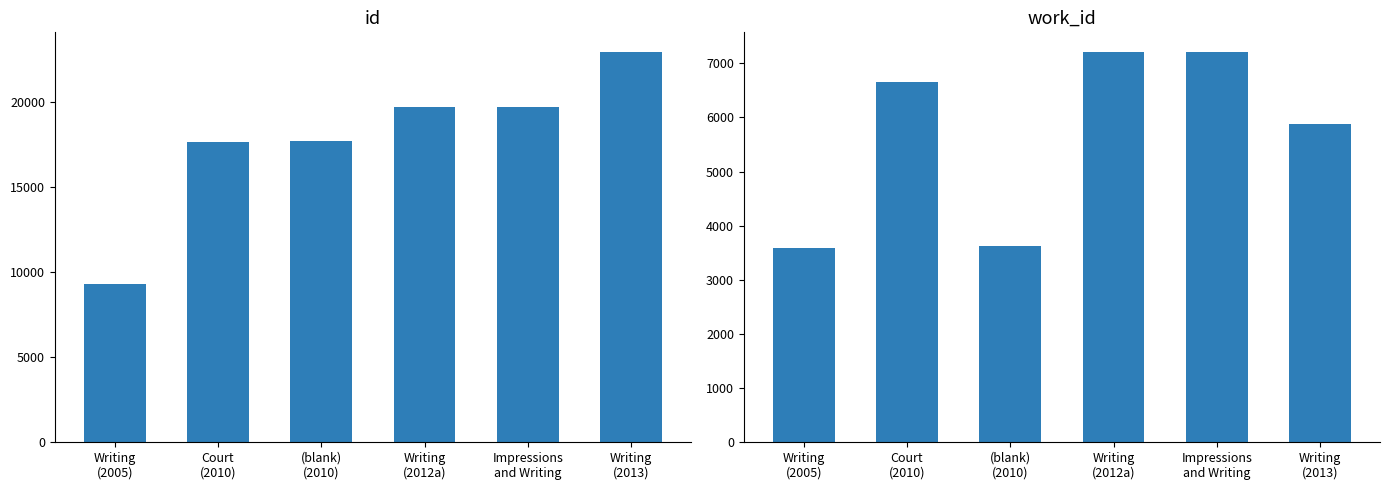

Read the work_id value at Writing
(2005), to the nearest 50.

3600